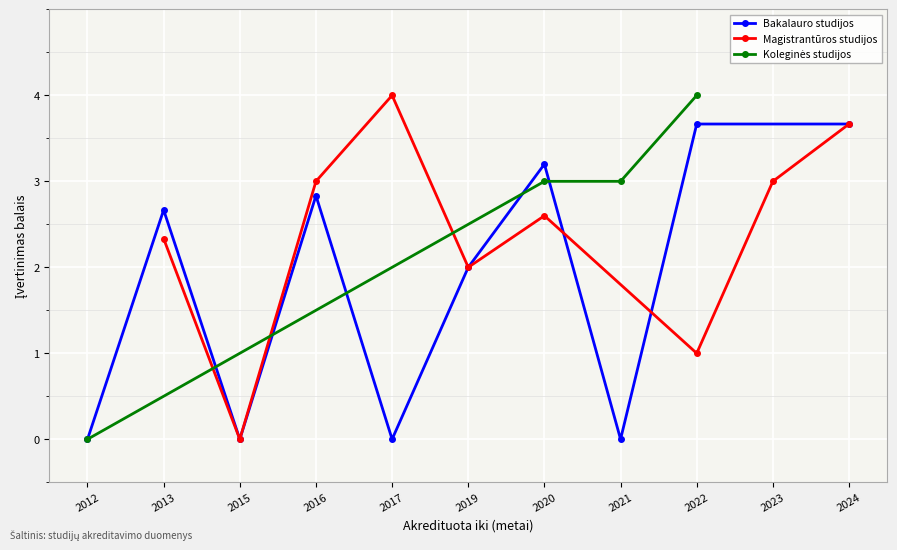

In Bakalauro studijos, how many points are lower than both neighbors (excluding endpoints)?

3